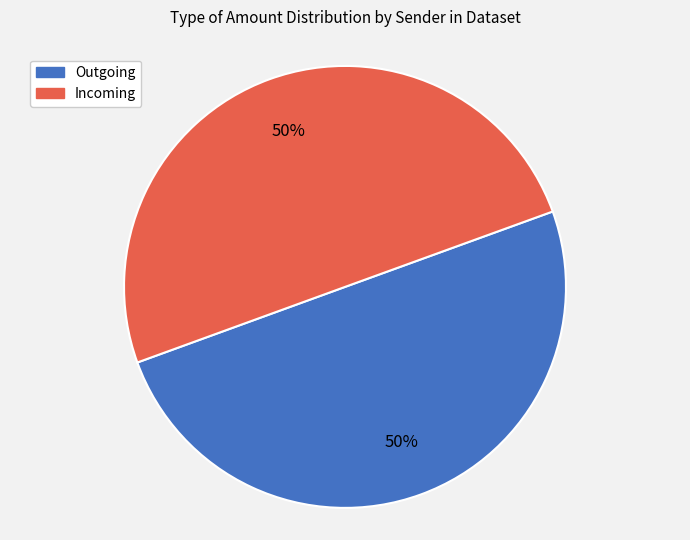

Is the sum of Incoming and Outgoing greater than half?

Yes